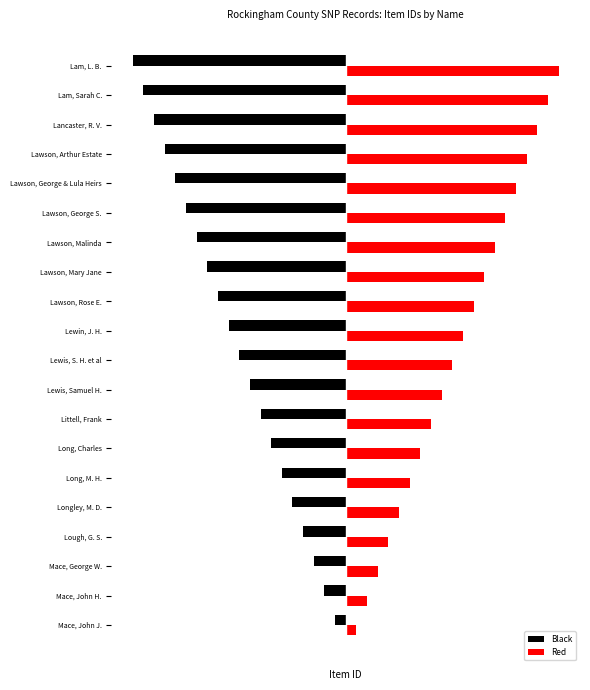

How many values in the Red series are below 6?

9